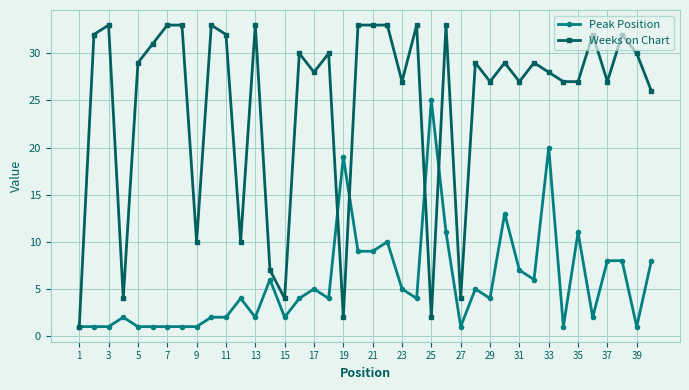

Which series has the largest total across all categories?

Weeks on Chart